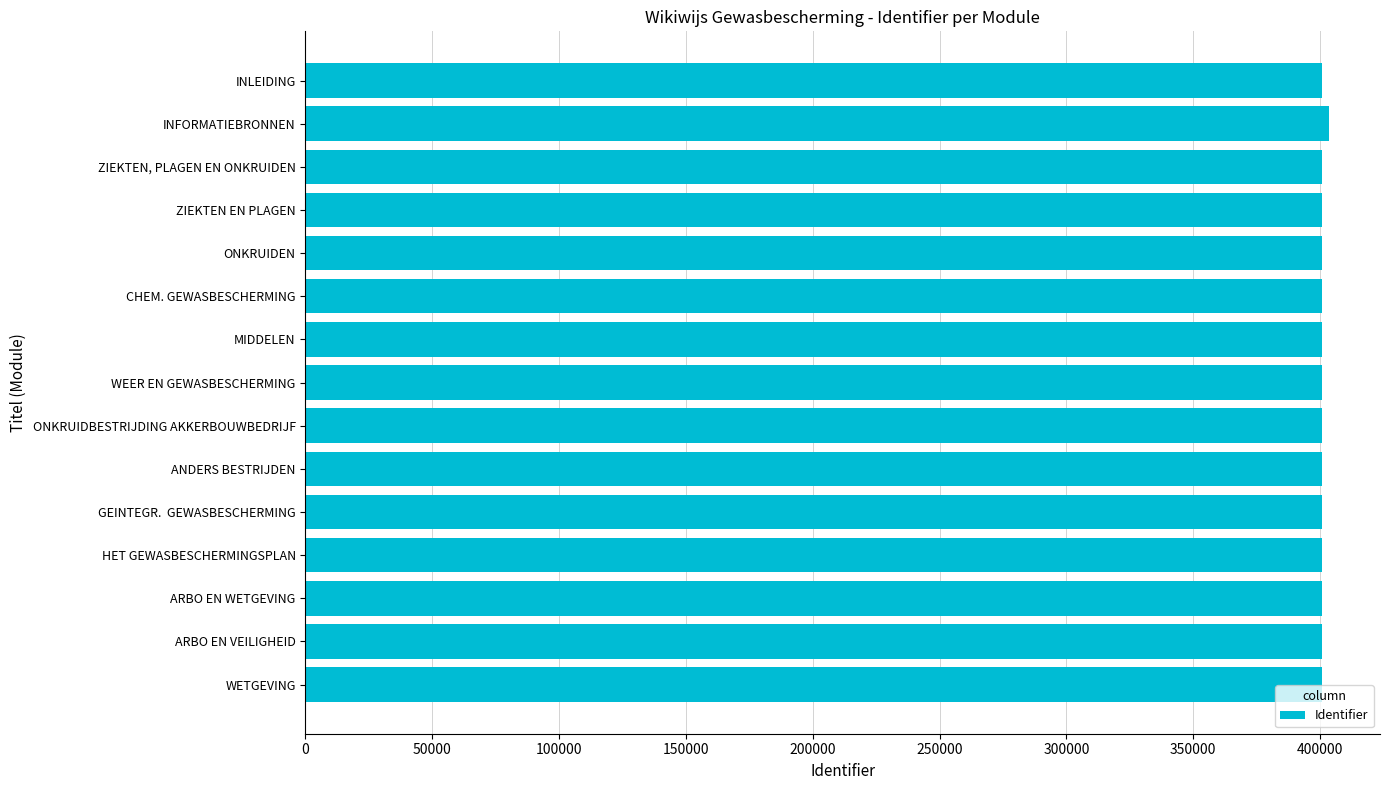

What is the value of the 12th bar from the top?

400749